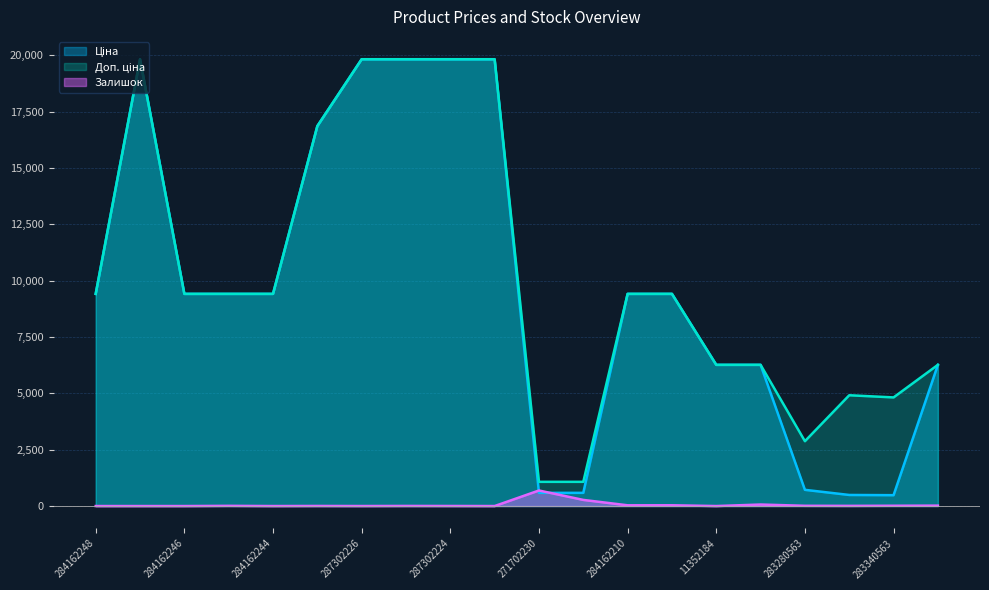

How many series are shown in this chart?

3